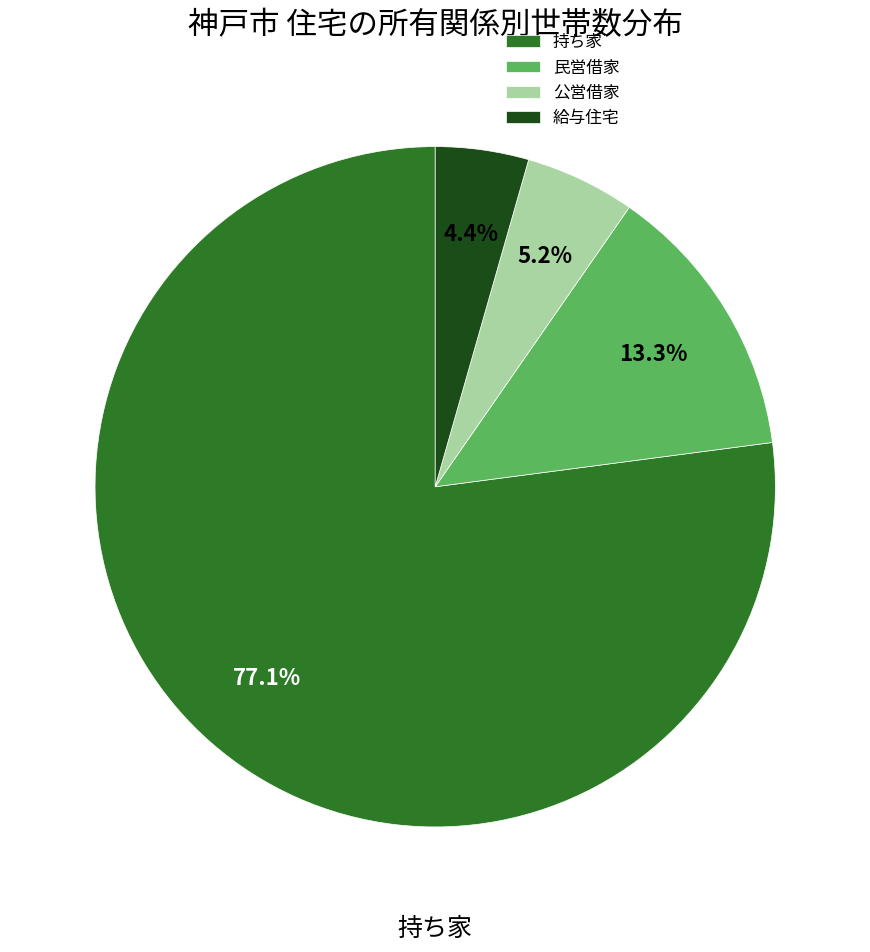

Which category accounts for the majority?

持ち家